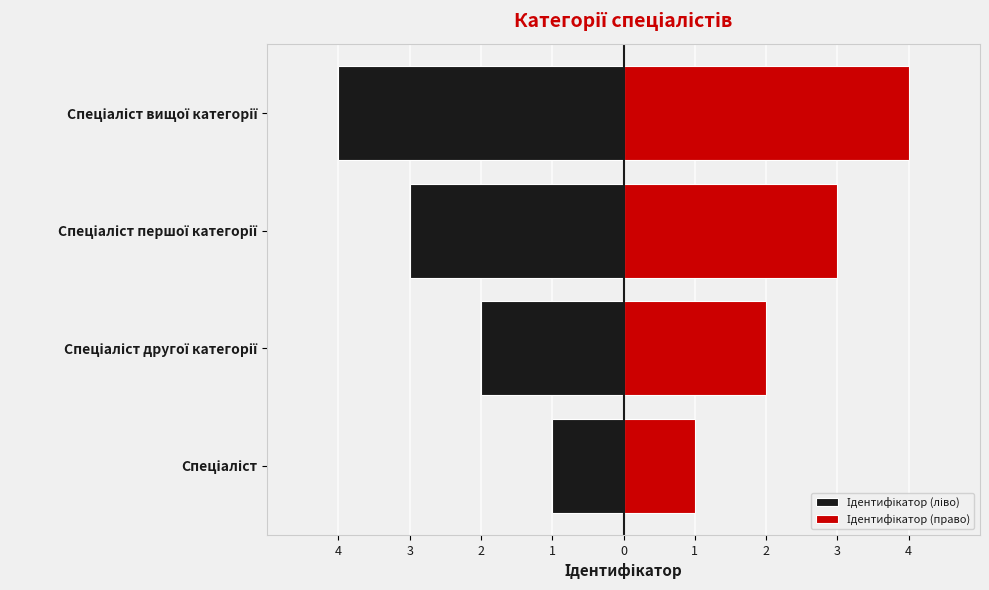

What are all the series names shown in the legend?

Ідентифікатор (ліво), Ідентифікатор (право)